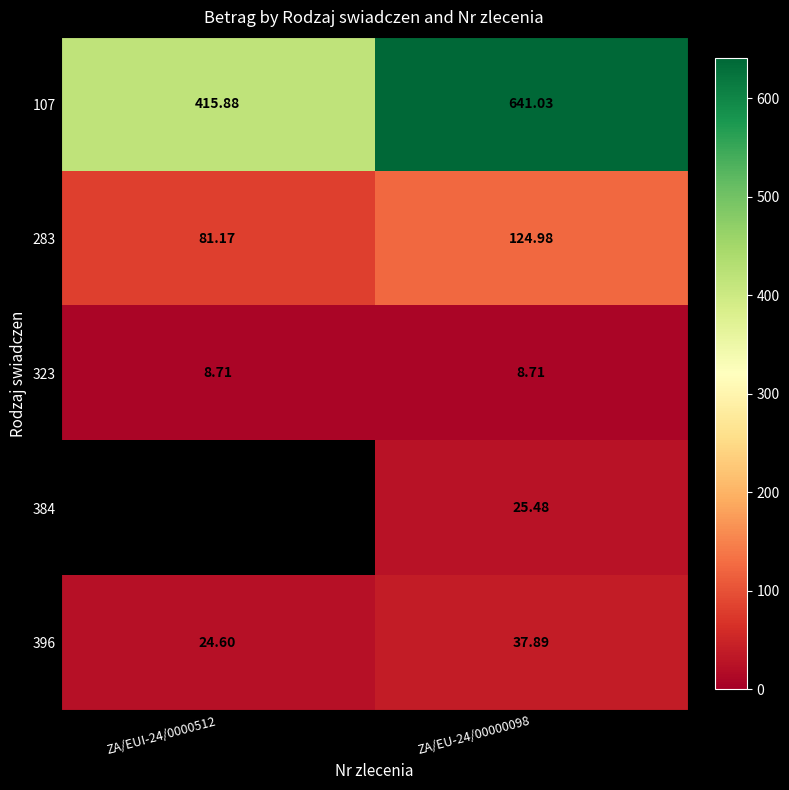

At which category is the sum across all series the highest?

ZA/EU-24/00000098